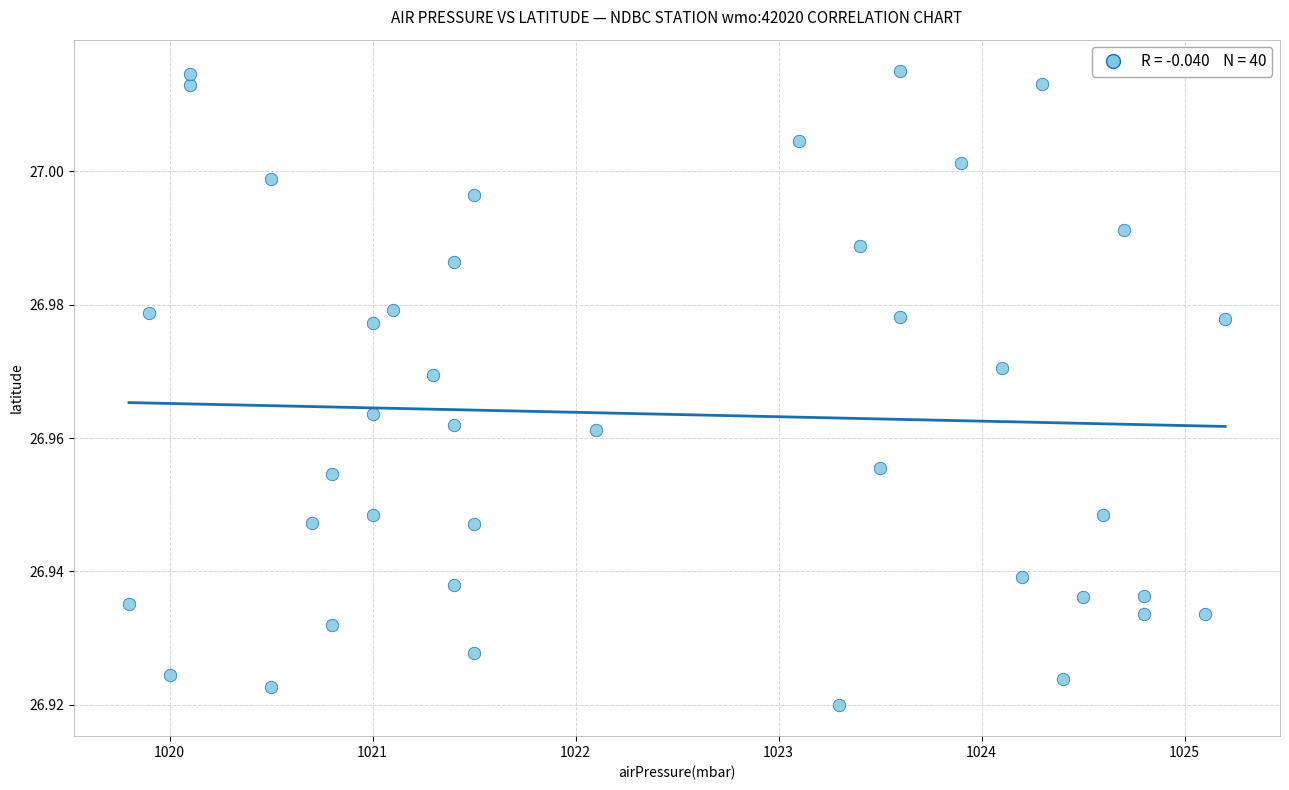

What is the range of X values (max minus min)?

5.4